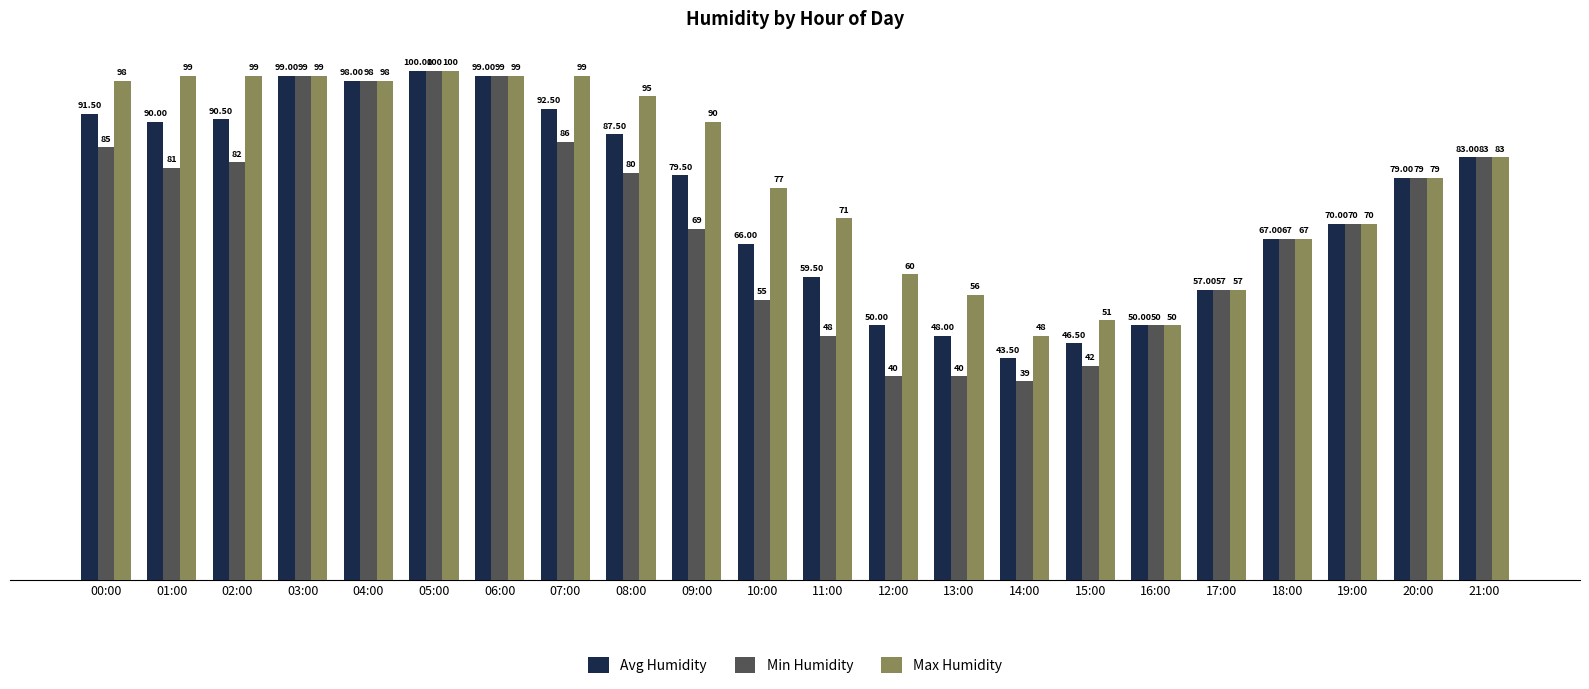

Which series has the largest total across all categories?

Max Humidity